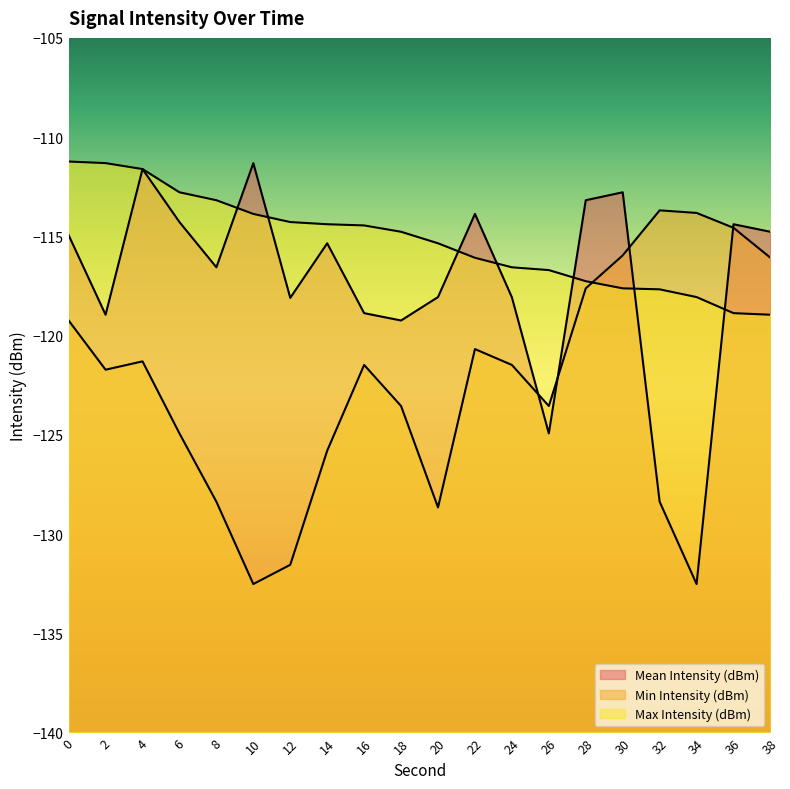

At which category is the sum across all series the highest?

4